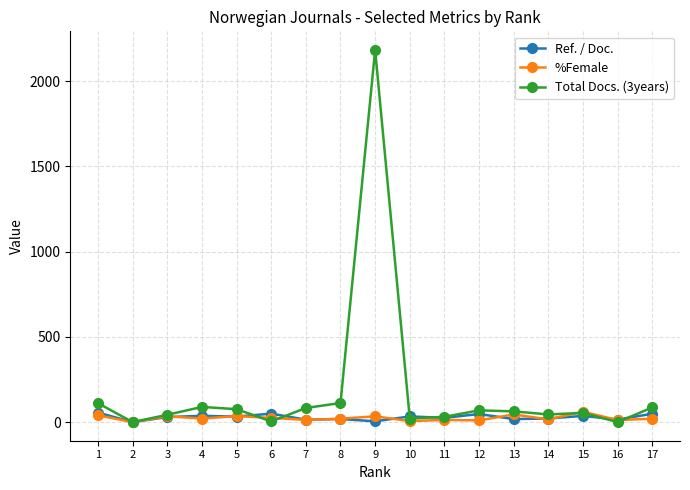

True or false: Total Docs. (3years) has more than 1 points higher than both neighbors.

True